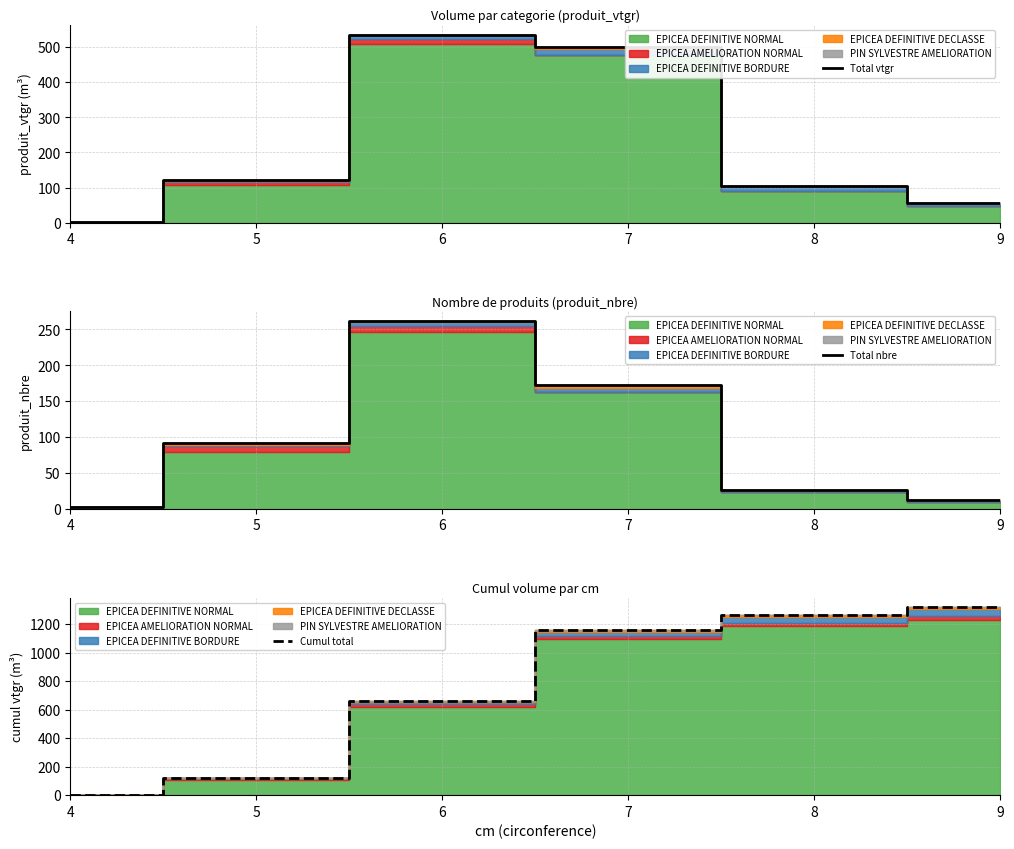

True or false: Total vtgr has a value of 83.5 at 9.

False